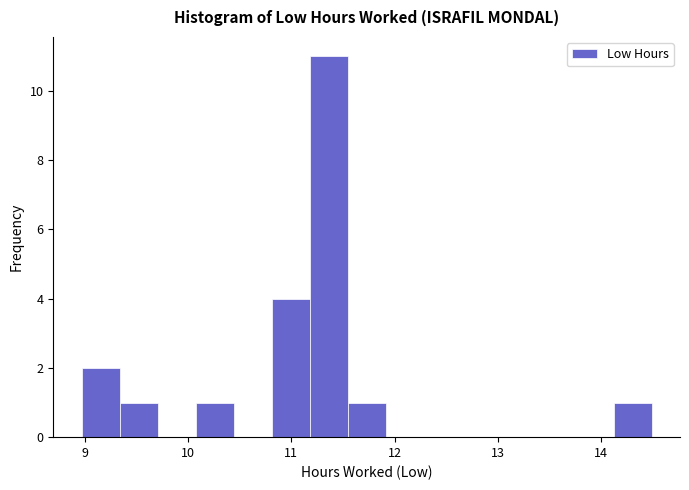

Around what value on the x-axis is the tallest bar? Give the approximate position of its centre, as read against the axis.

11.4